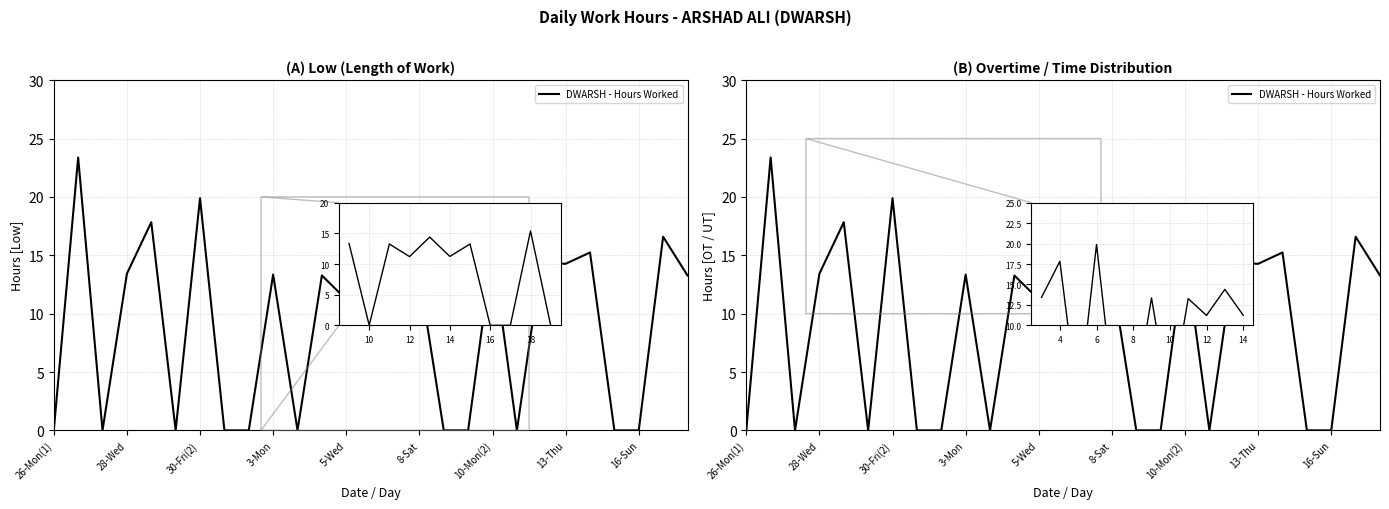

Reading left to right, transcribe all the data shown in this chart.

0.0	23.4	0.0	13.4	17.8	0.0	19.9	0.0	0.0	13.3	0.0	13.3	11.2	14.4	11.2	13.3	0.0	0.0	15.4	0.0	14.3	14.3	15.2	0.0	0.0	16.6	13.3